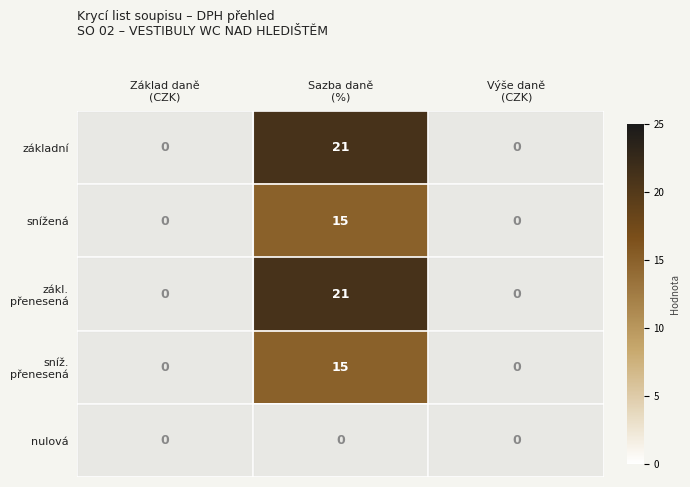

The value of sníž. přenesená at Sazba daně (%) is 9.8. True or false?

False